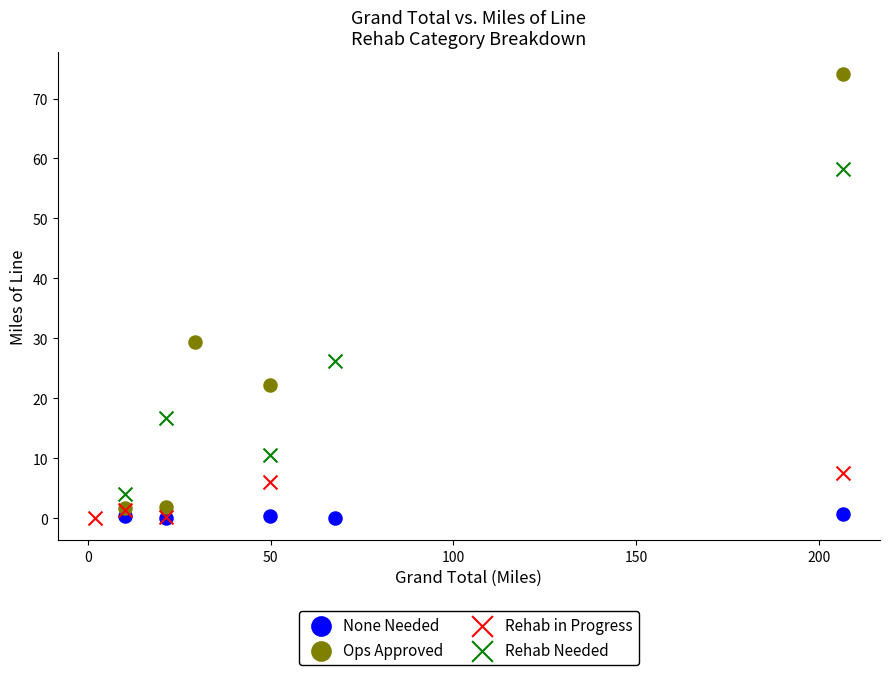

Which series reaches the maximum Y coordinate?

Ops Approved